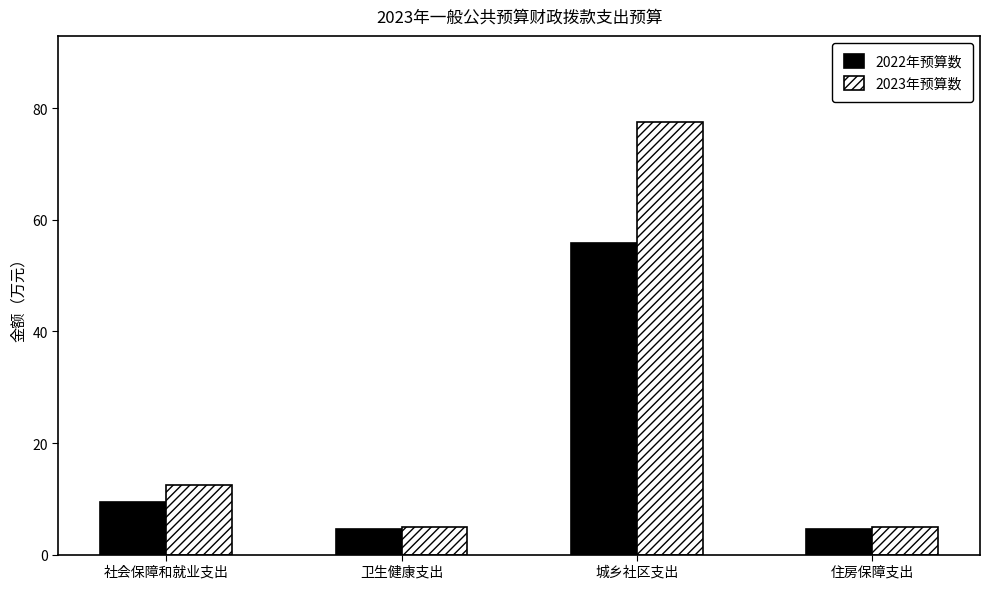

What is the minimum value shown in the chart?

4.7